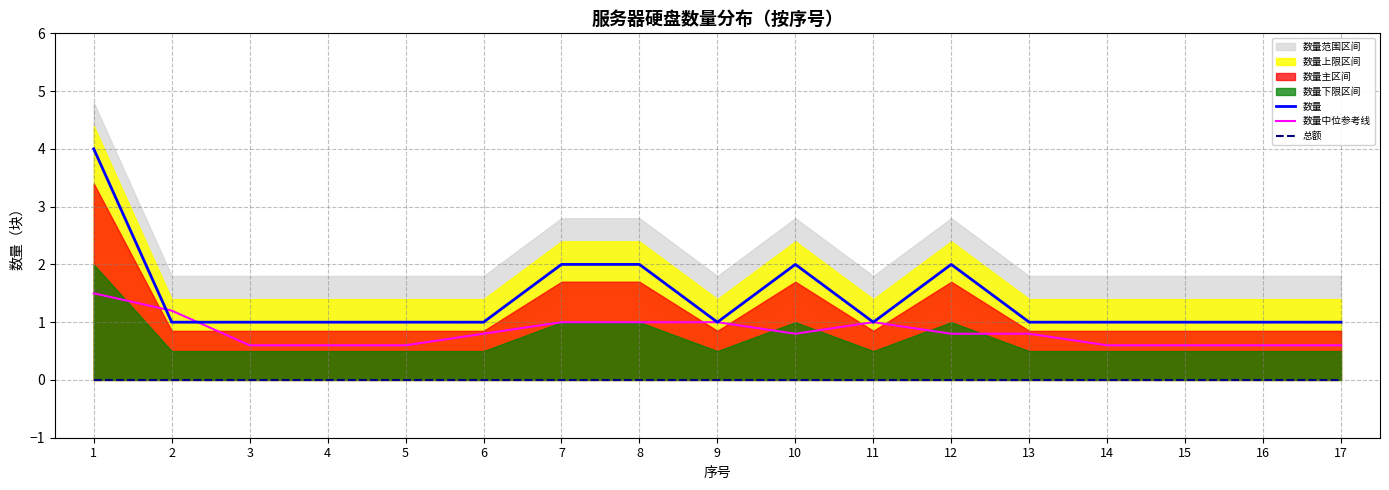

What is the average value of the 数量中位参考线 series?

0.8